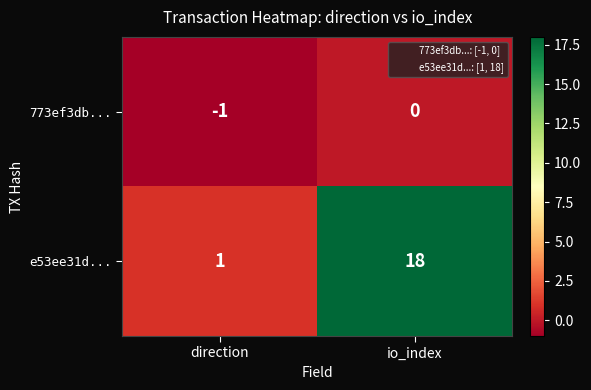

List the series in order of their overall mean, lowest first.

773ef3db..., e53ee31d...